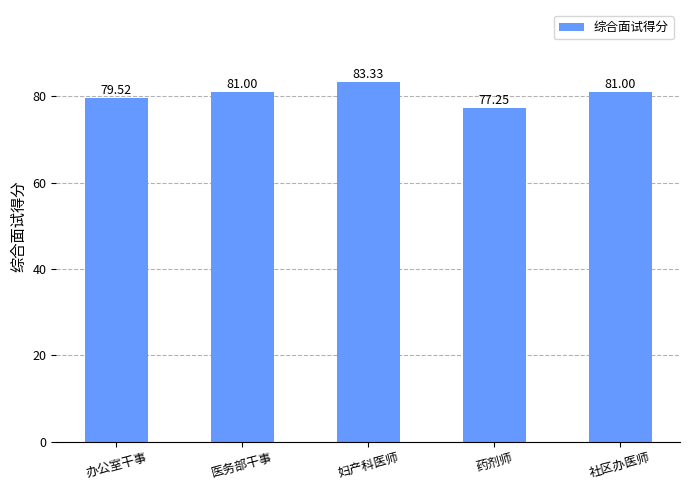

Which category has the highest value across all series?

妇产科医师